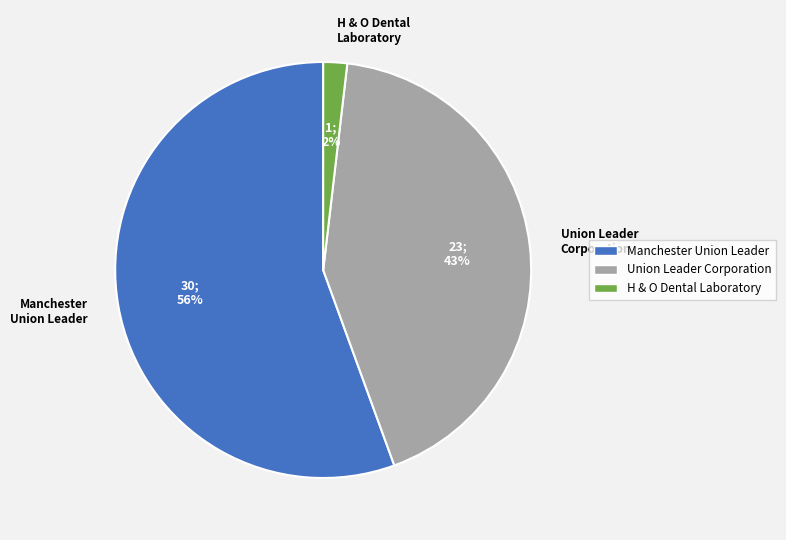

To the nearest percent, what is the combined percentage of Union Leader Corporation and Manchester Union Leader?

98%